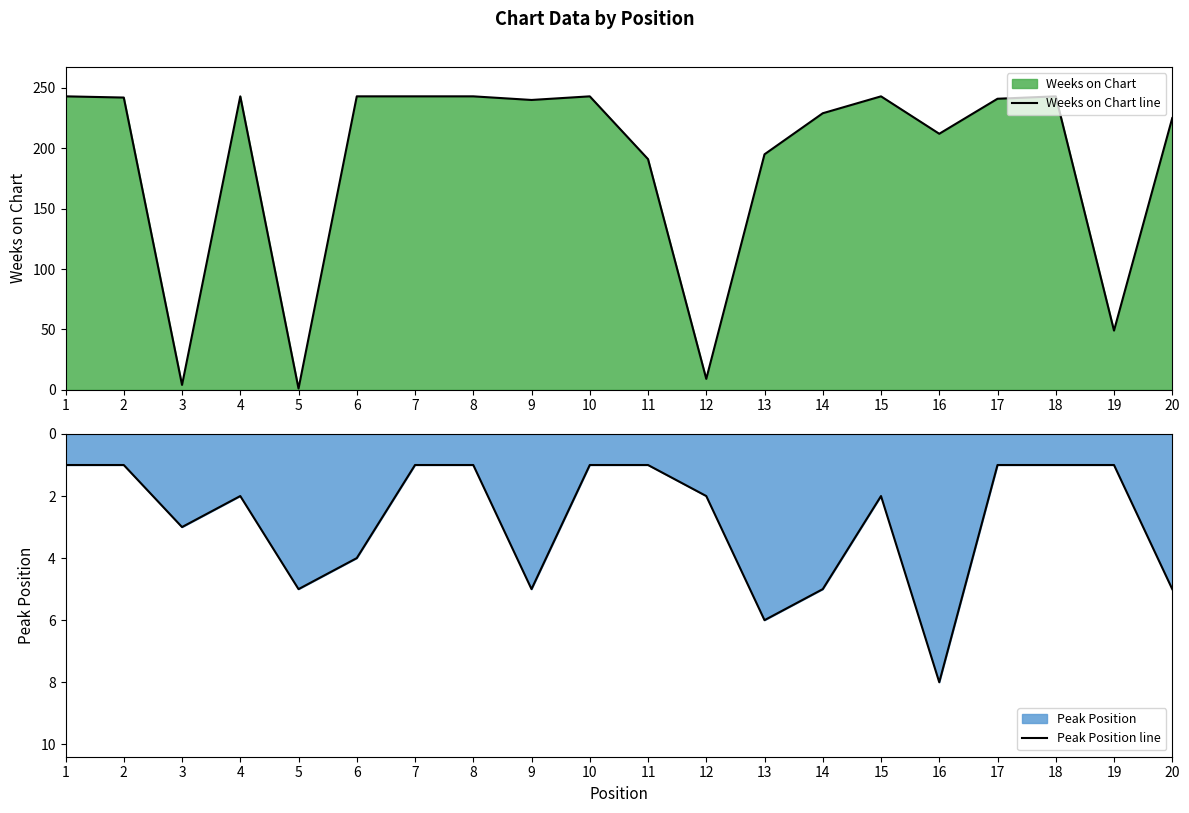

List the series in order of their overall mean, highest first.

Weeks on Chart line, Peak Position line